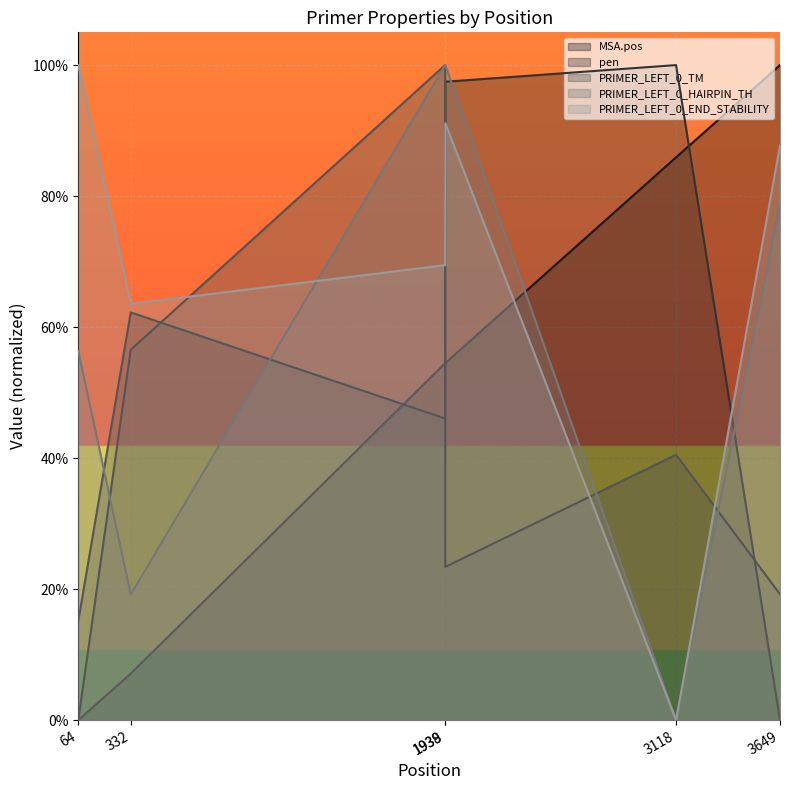

How many lines are shown in the chart?

5